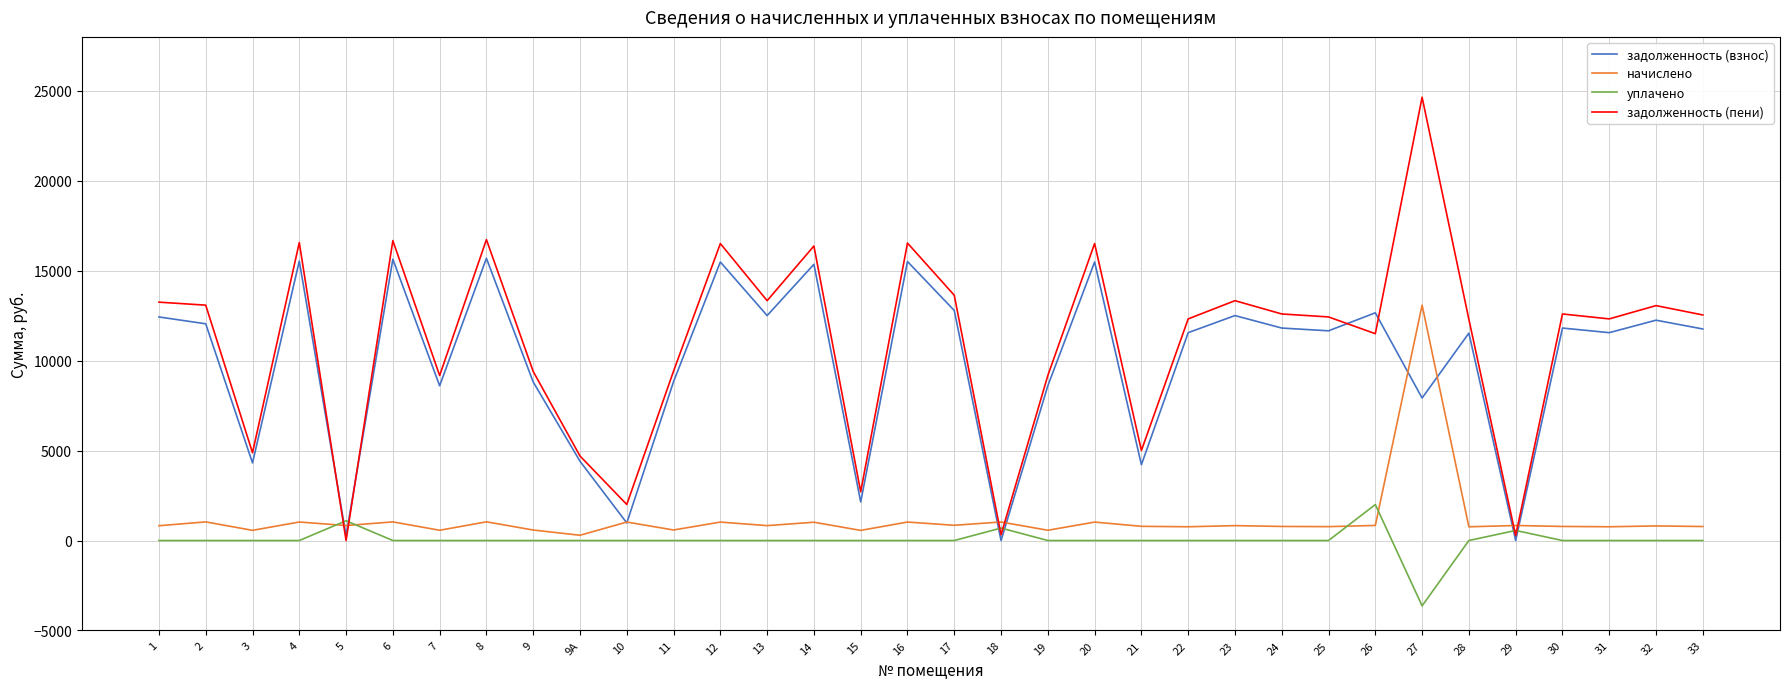

Which series has the widest spread of values?

задолженность (пени)